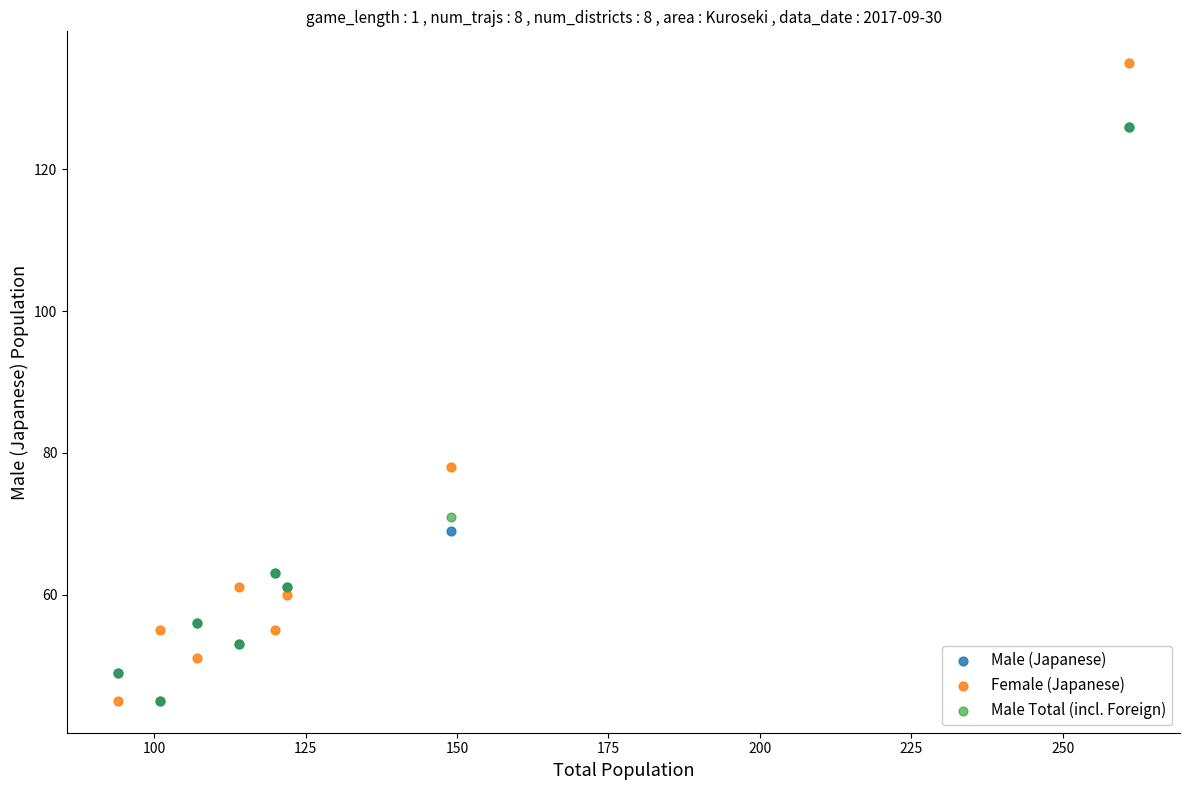

Which series has the widest spread of Y values?

Female (Japanese)